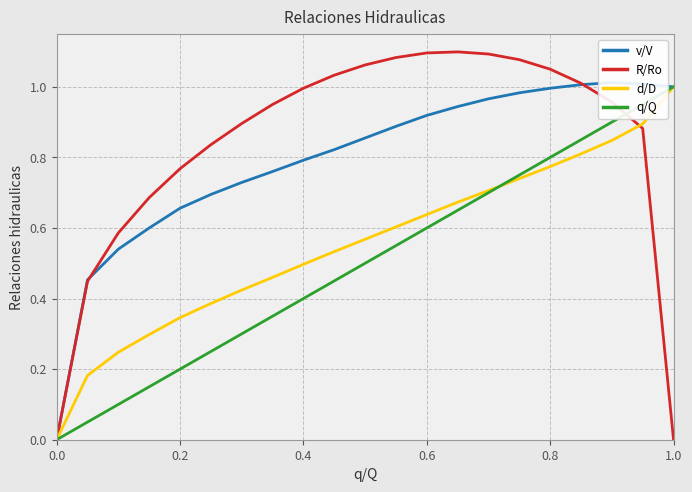

What is the average value of the R/Ro series?

0.8